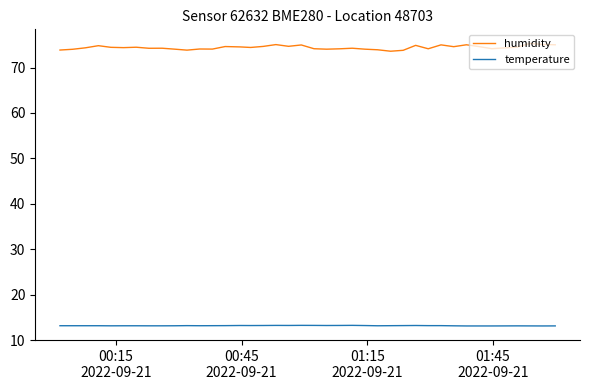

Which series has the largest range (max minus min)?

humidity